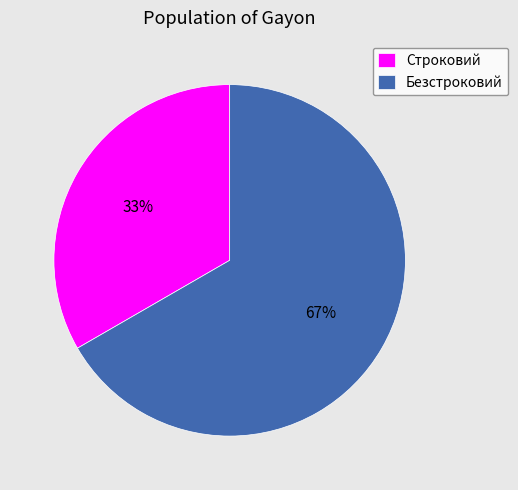

To the nearest percent, what portion does Безстроковий represent?

67%